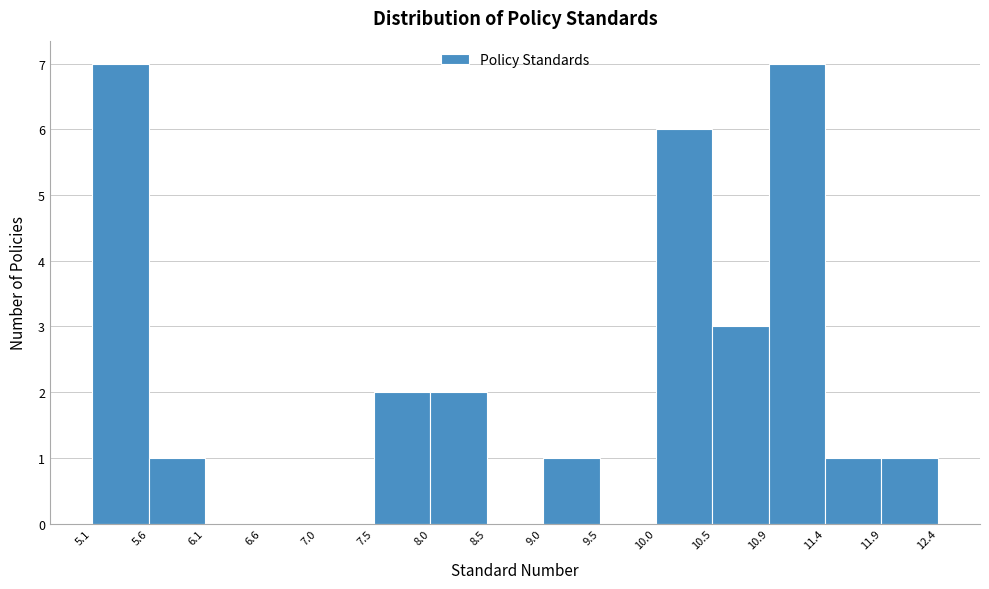

How tall is the bar that spans 7.5 to 8.0 on the x-axis? The values are not printed on the chart, so give them approximately, as read against the axis.

2